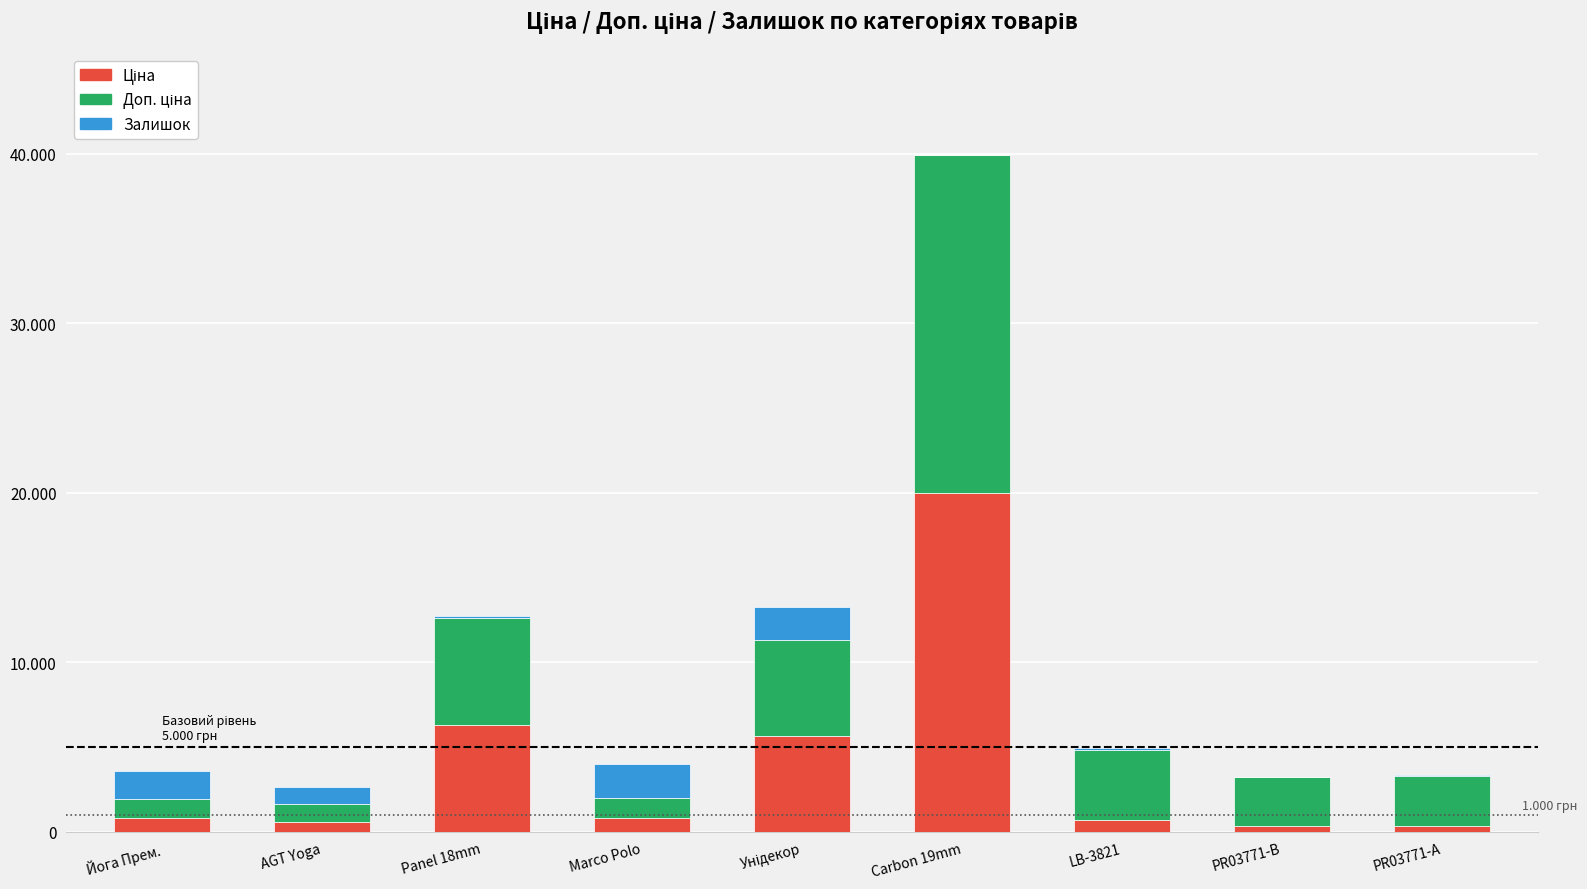

Are the bars grouped side by side (vs. stacked)?

No